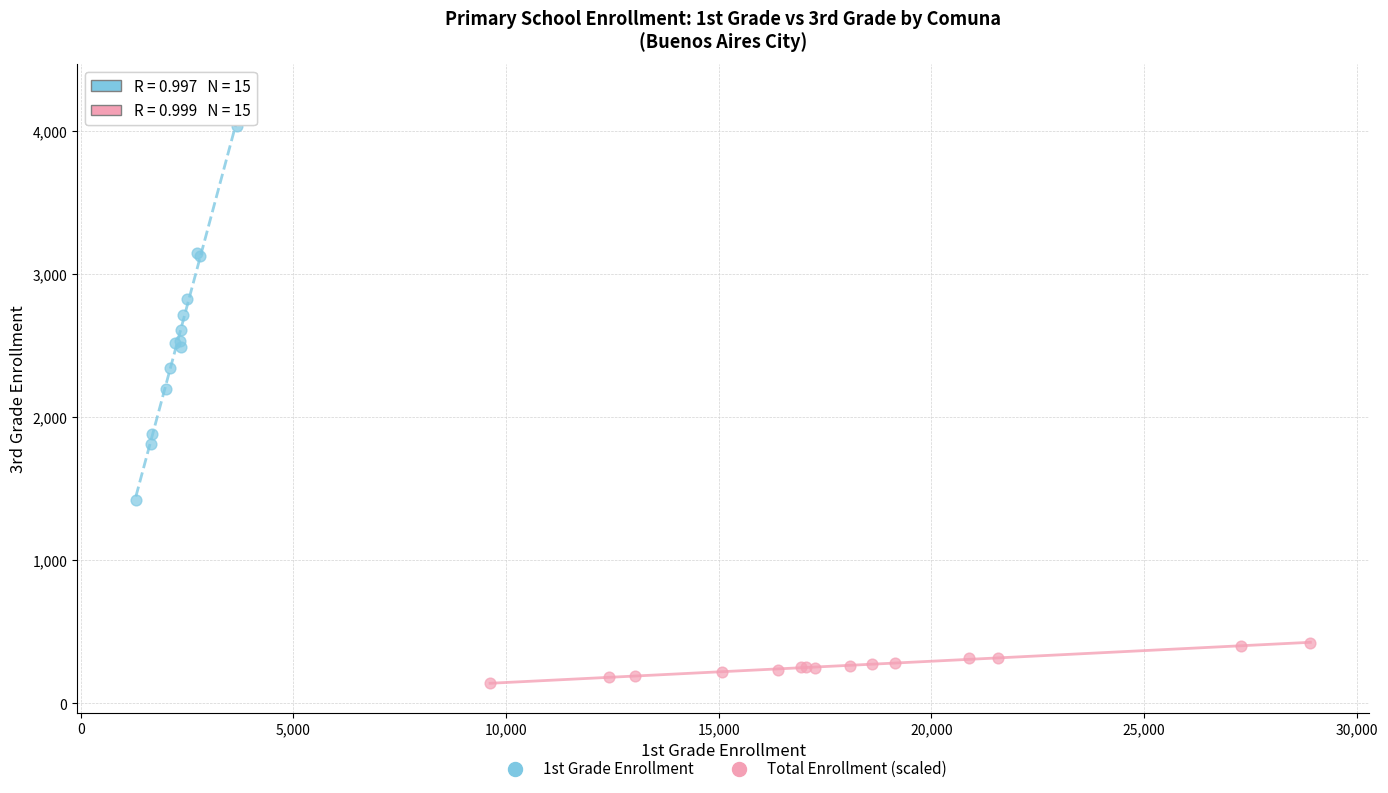

Which series reaches the maximum Y coordinate?

1st Grade Enrollment